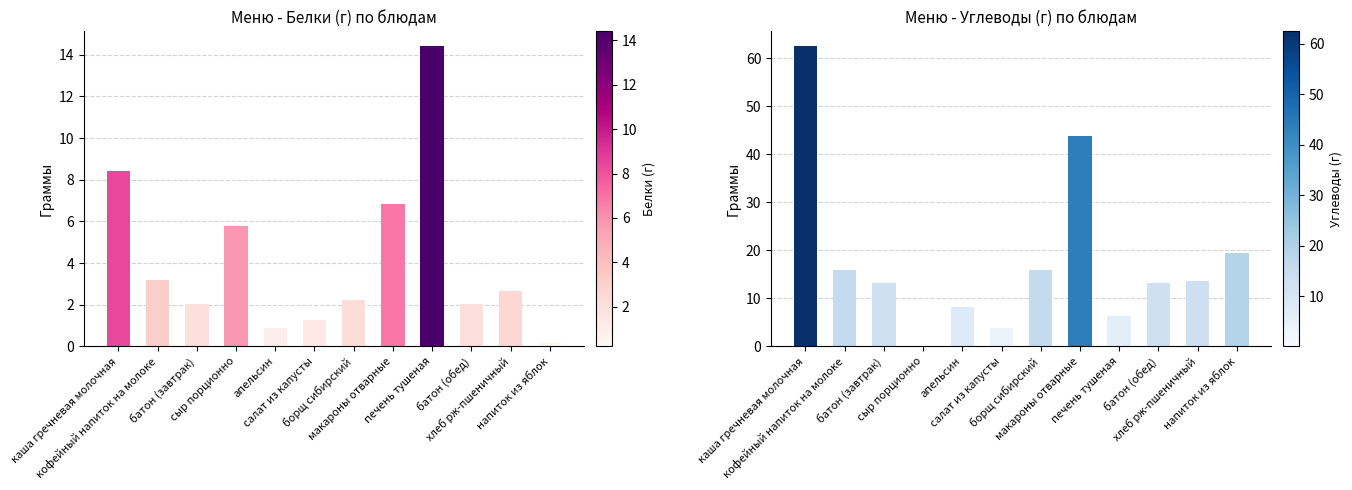

What is the difference between the second highest and minimum values in the Углеводы series?

43.7